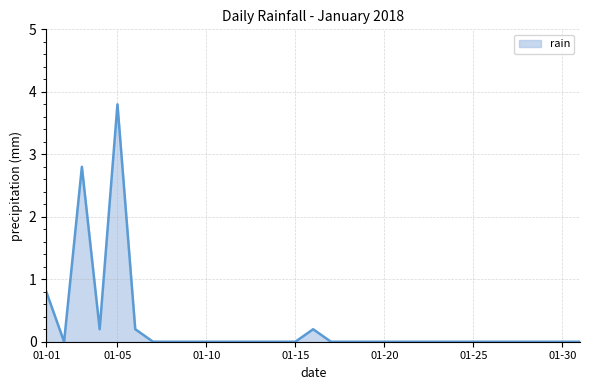

What is the maximum value shown in the chart?

3.8